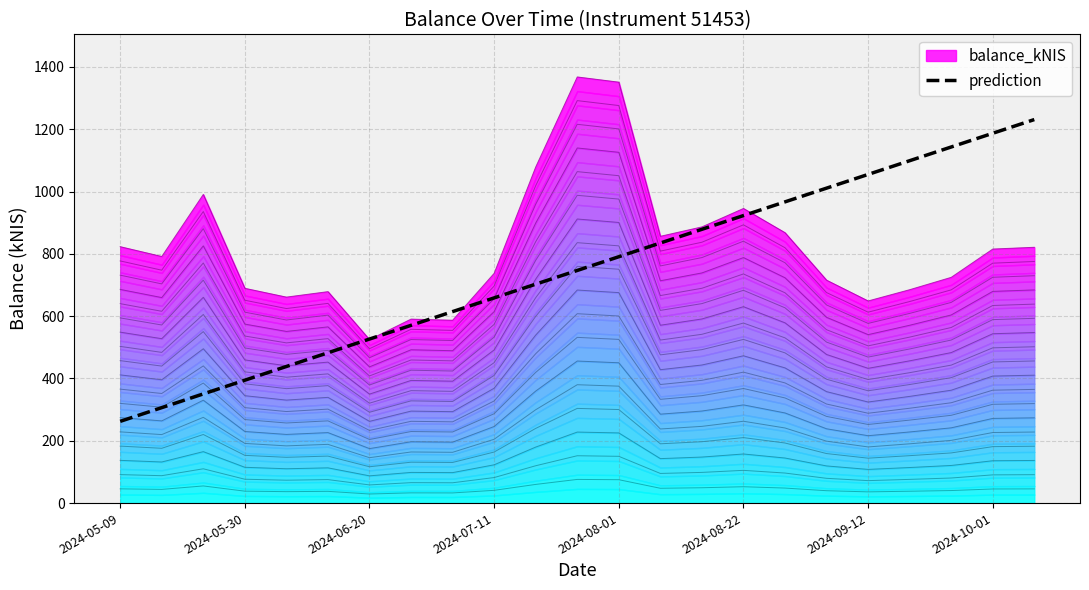

The chart shows a value of 746.8 at 11. True or false?

True